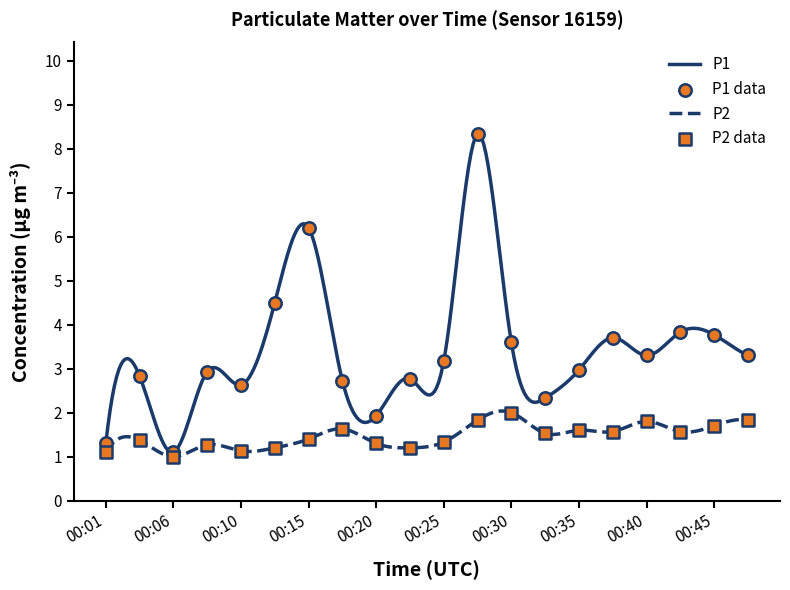

At which category is the sum across all series the highest?

00:28